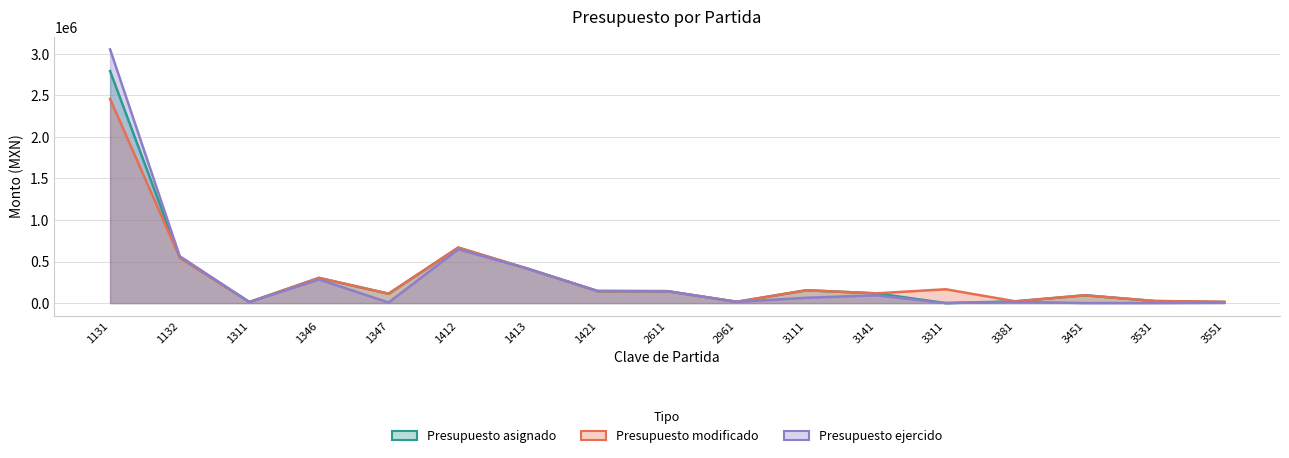

What is the difference between the maximum and minimum values in the Presupuesto modificado series?

2445506.9